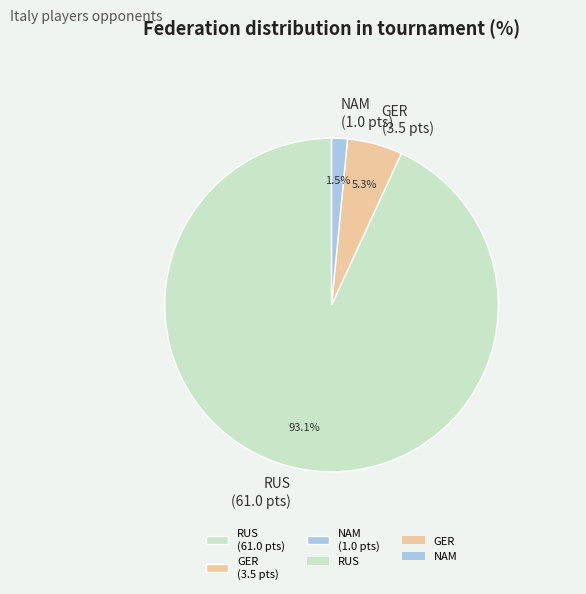

Which has a higher value, RUS (61.0 pts) or GER (3.5 pts)?

RUS (61.0 pts)